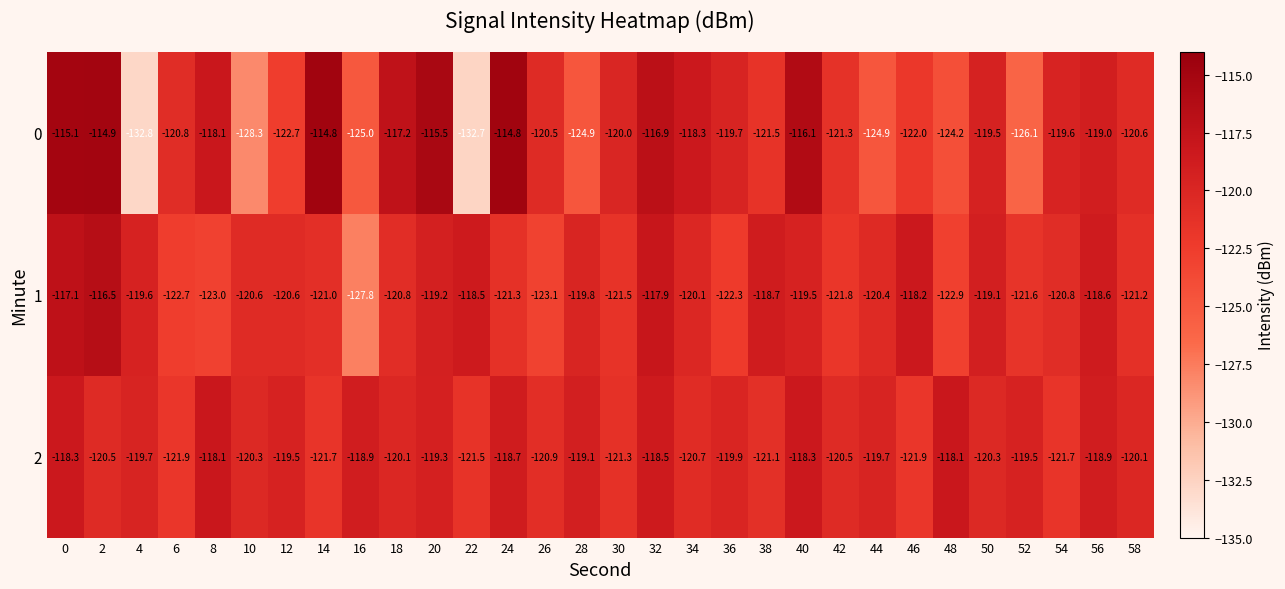

Rank the series by their maximum value, from lowest to highest.

2, 1, 0